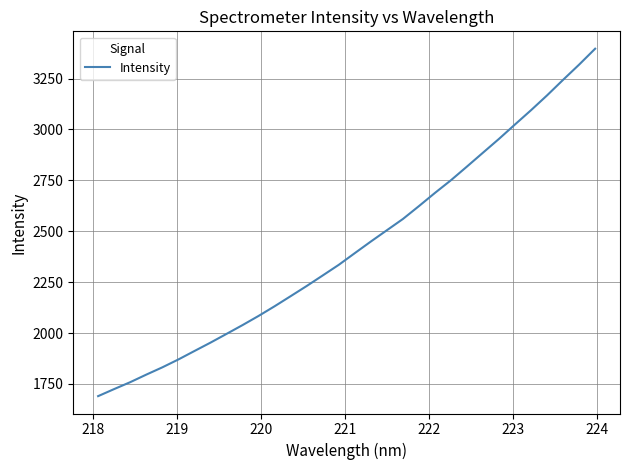

What is the minimum value shown in the chart?

1690.0